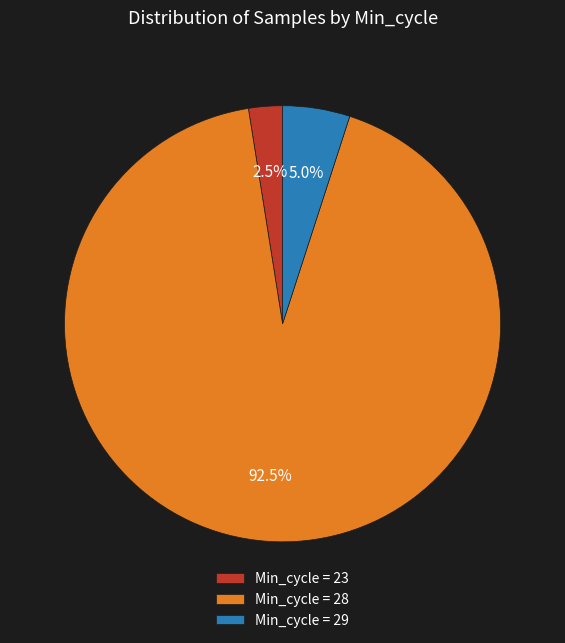

Is there a majority slice in this chart?

Yes